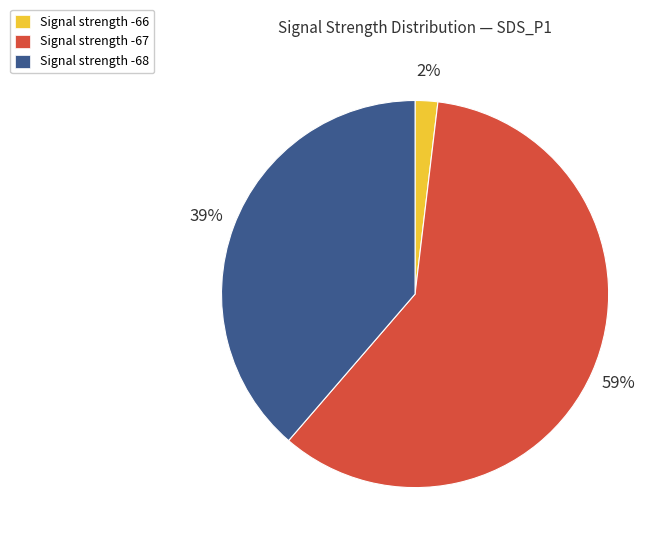

The Signal strength -66 slice represents 2% of the pie. True or false?

True